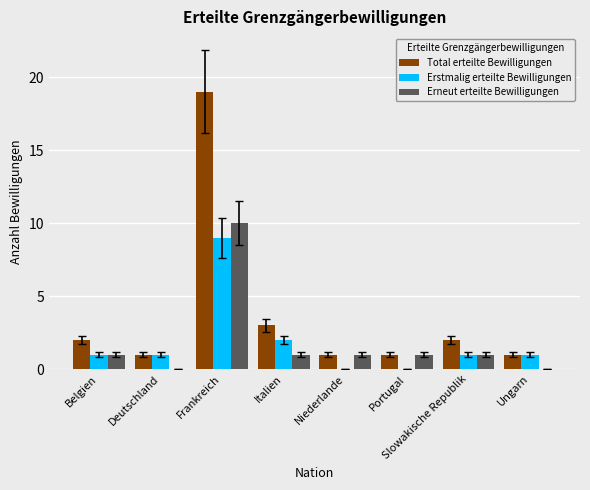

At which label is Erstmalig erteilte Bewilligungen closest to 4?

Italien